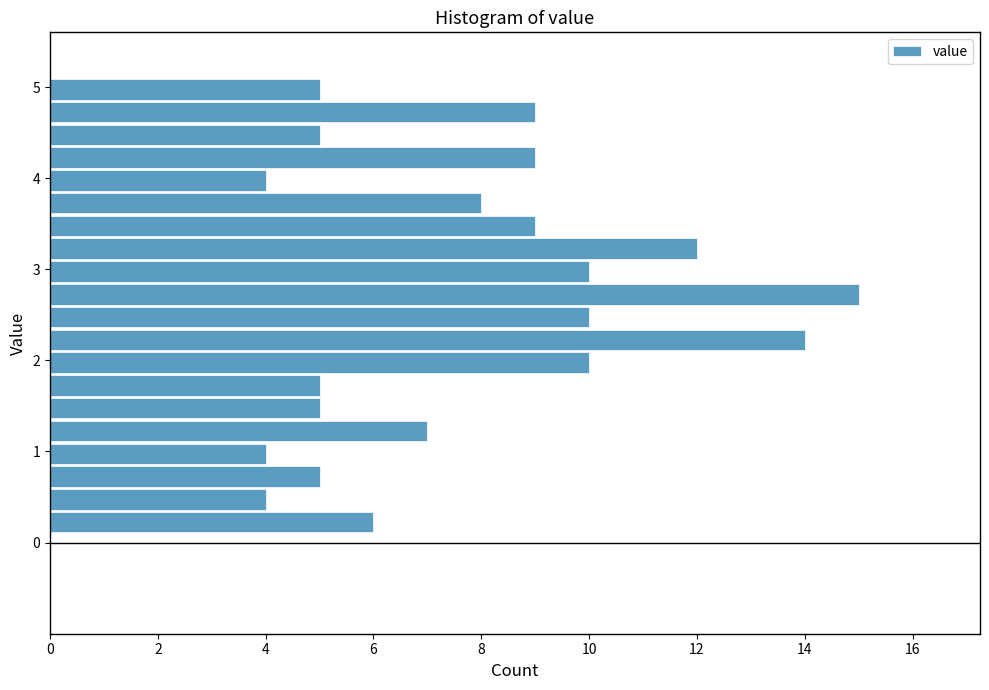

Around what value on the y-axis is the longest bar? Give the approximate position of its centre, as read against the axis.

2.7